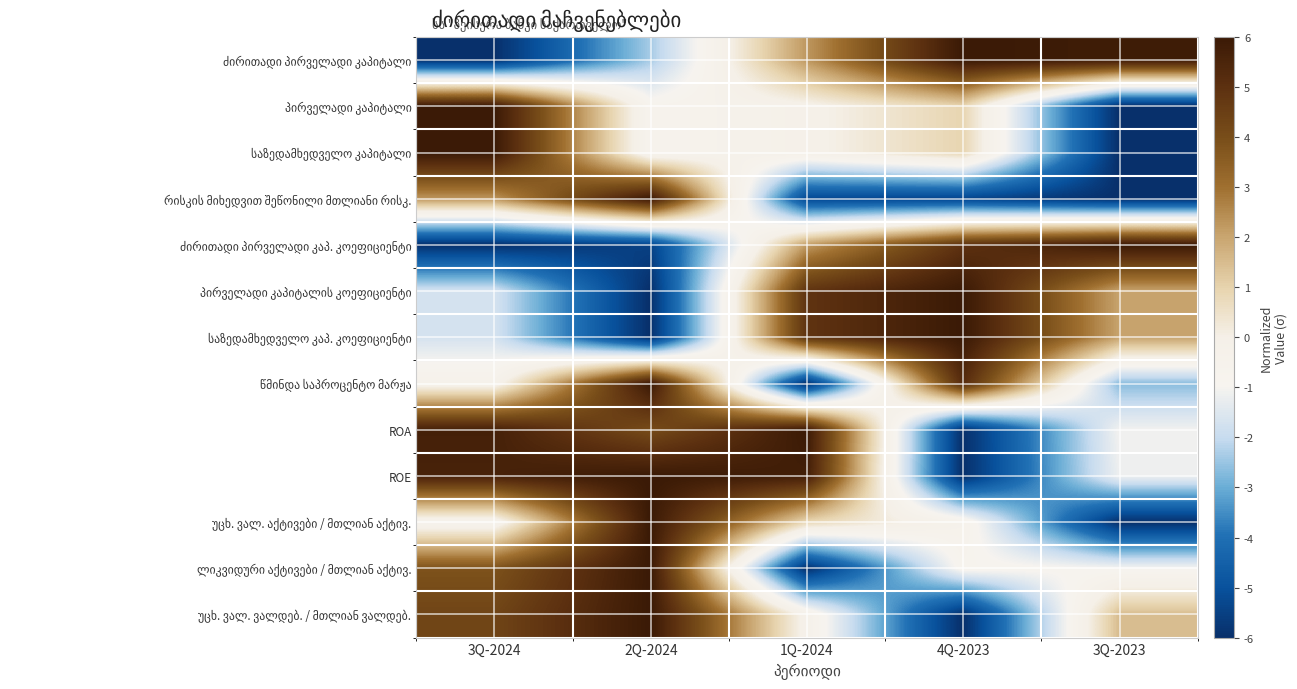

Which label corresponds to the smallest value in the chart?

3Q-2024